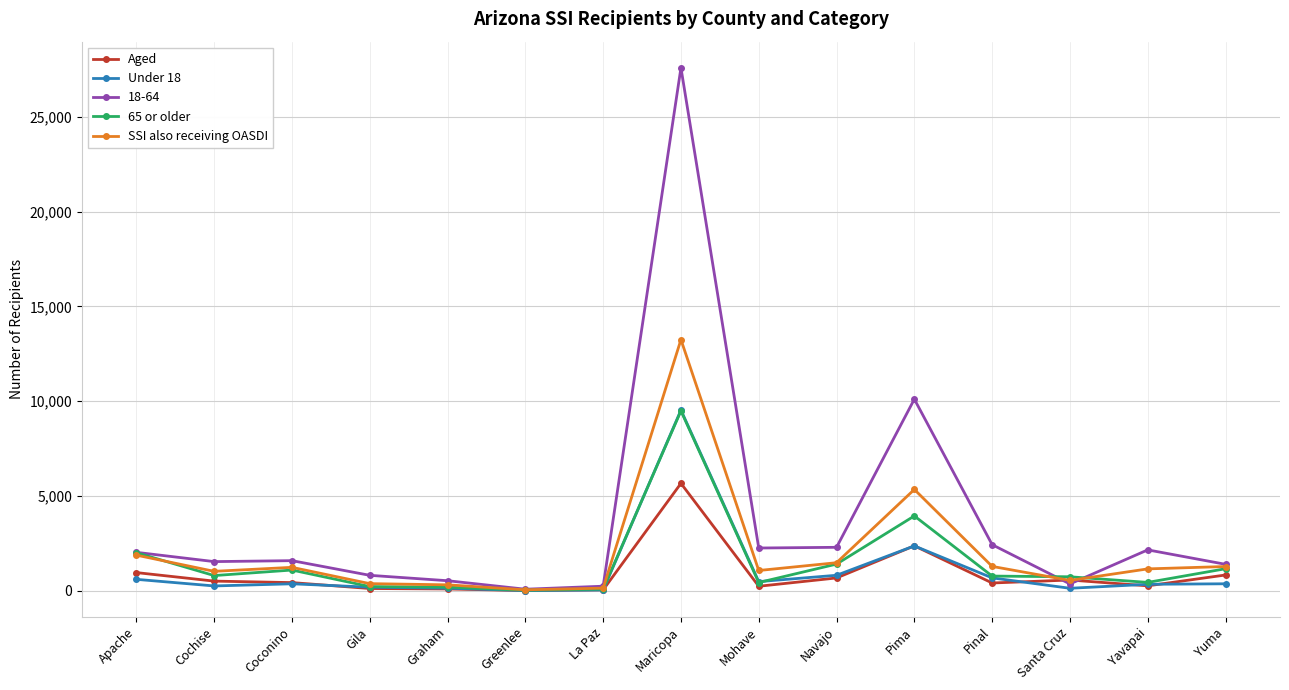

What is the difference between the SSI also receiving OASDI values at Apache and Maricopa?

11368